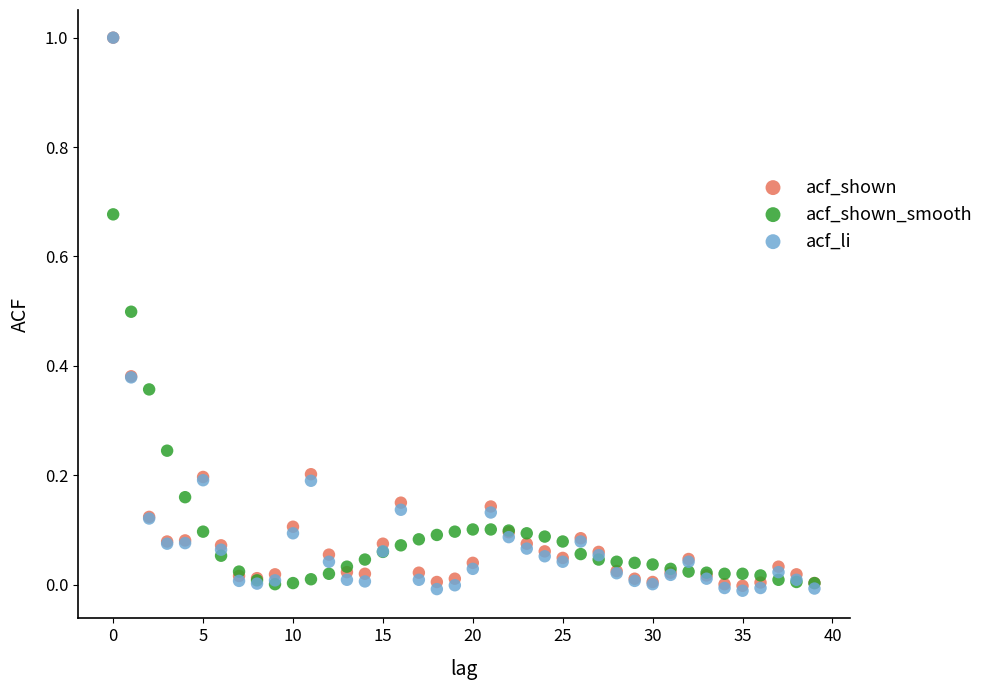

Which series has the largest Y range (max minus min)?

acf_li